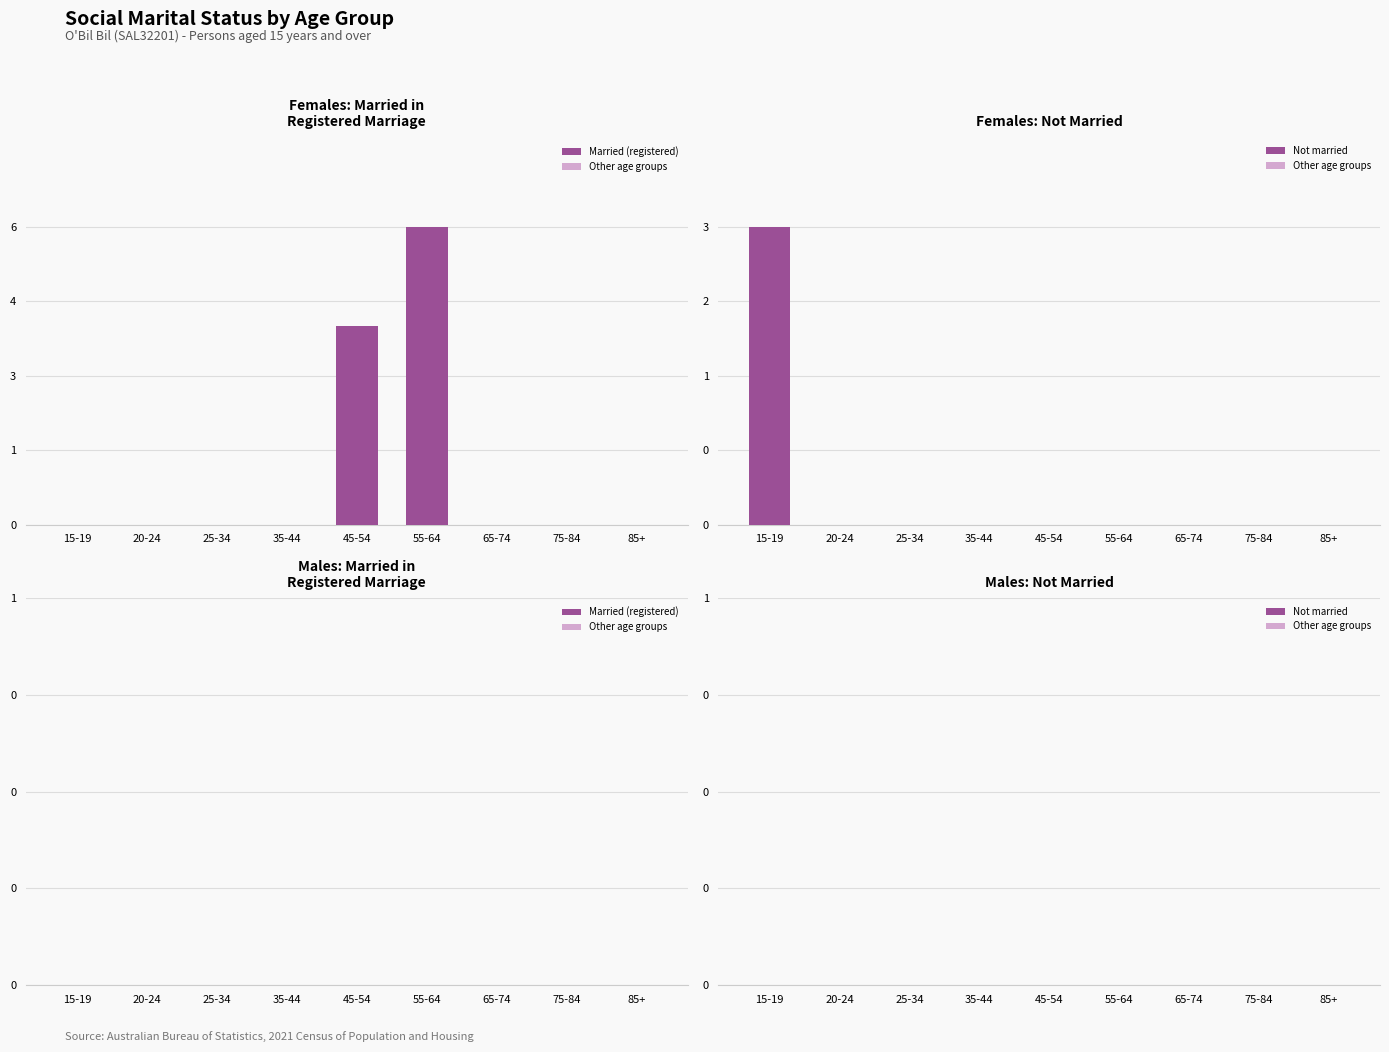

Which label corresponds to the smallest value in the chart?

20-24